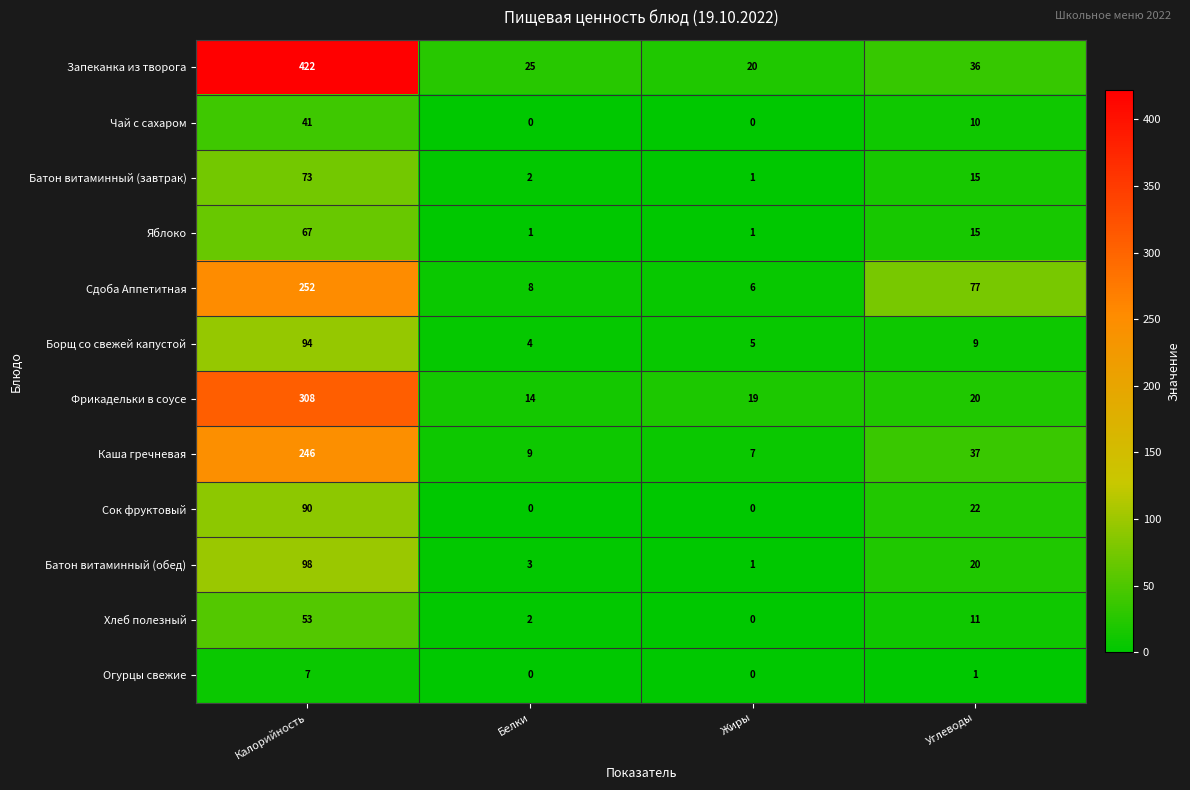

The value of Борщ со свежей капустой at Белки is 4. True or false?

True